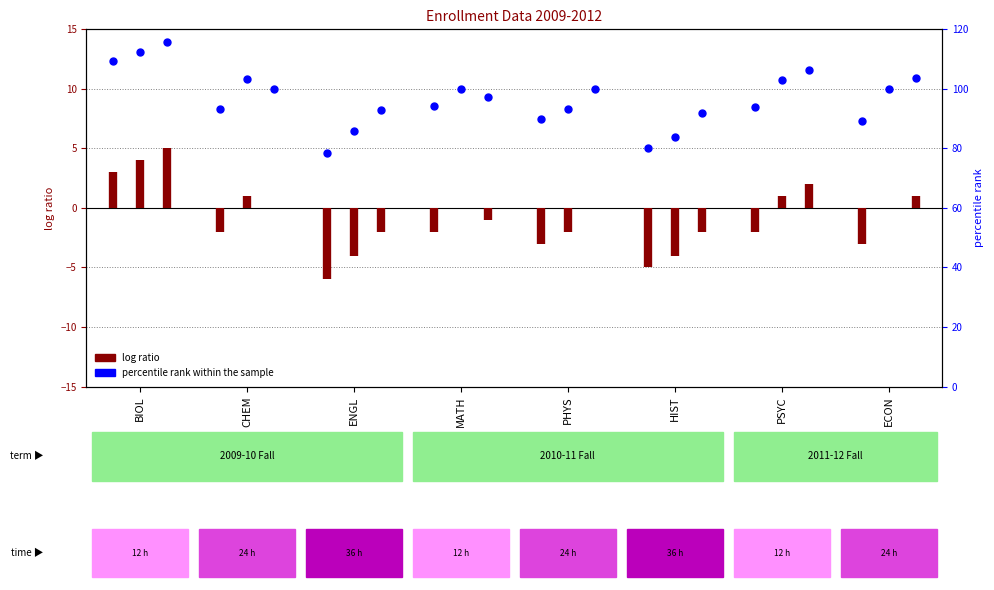

Approximately how many times larger is the value at MATH compared to ECON?

1.1